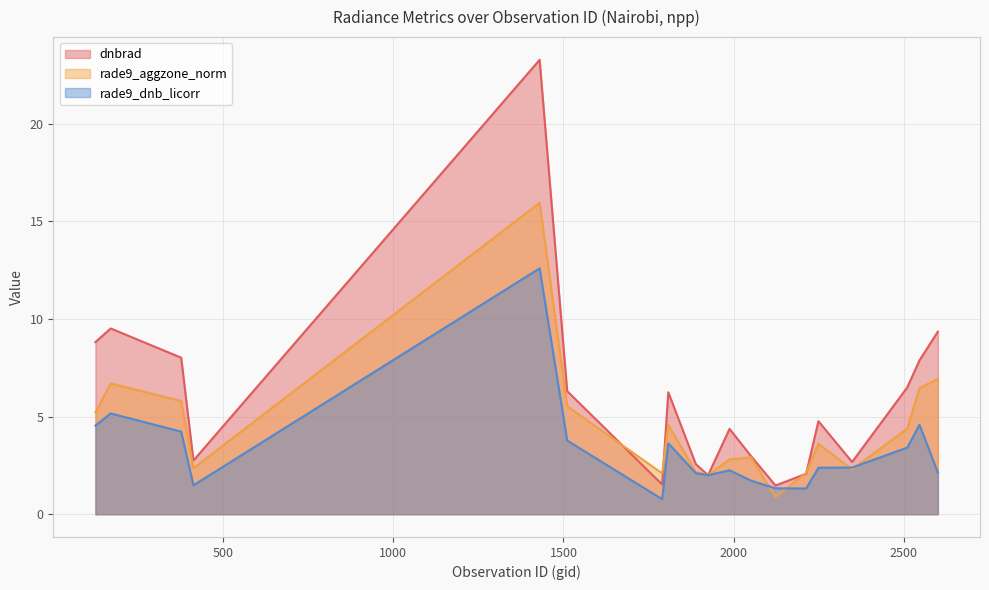

Reading left to right, list all the values displayed in this chart.

dnbrad: 8.8	9.5	8.0	2.8	23.3	6.3	1.5	6.3	2.6	2.0	4.4	3.0	1.5	2.1	4.8	2.7	6.5	7.9	9.4
rade9_aggzone_norm: 5.2	6.7	5.8	2.4	16.0	5.5	2.1	4.6	2.2	2.0	2.8	2.9	0.9	2.1	3.6	2.3	4.4	6.5	6.9
rade9_dnb_licorr: 4.5	5.2	4.2	1.5	12.6	3.8	0.8	3.6	2.1	2.0	2.2	1.7	1.3	1.3	2.4	2.4	3.4	4.6	2.1